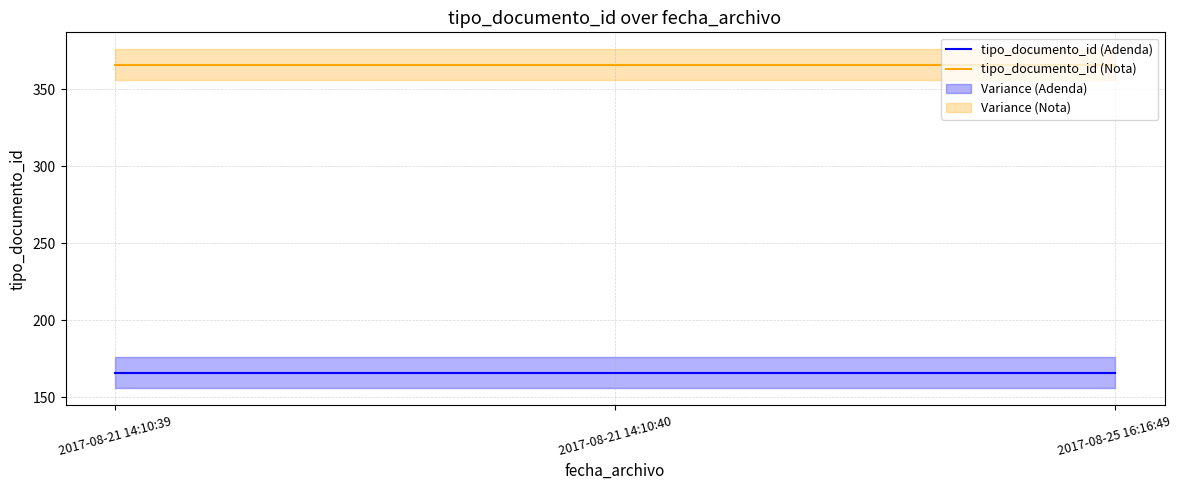

Which series has the largest total across all categories?

tipo_documento_id (Nota)